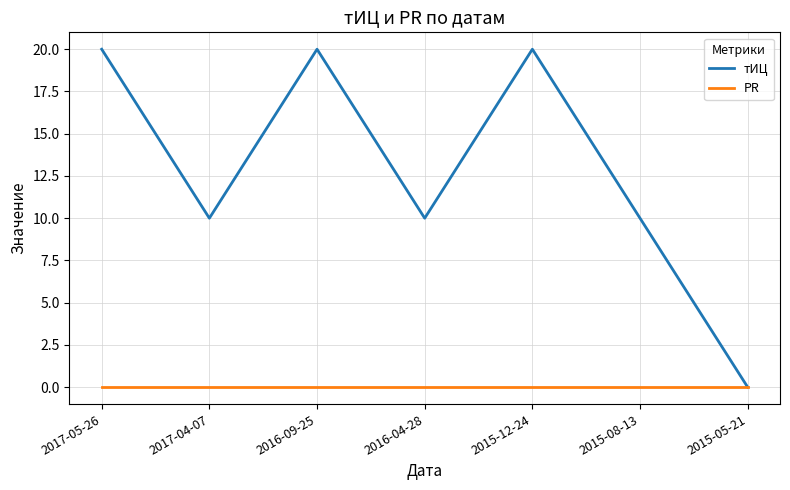

Where does the тИЦ series first go above 10?

2017-05-26